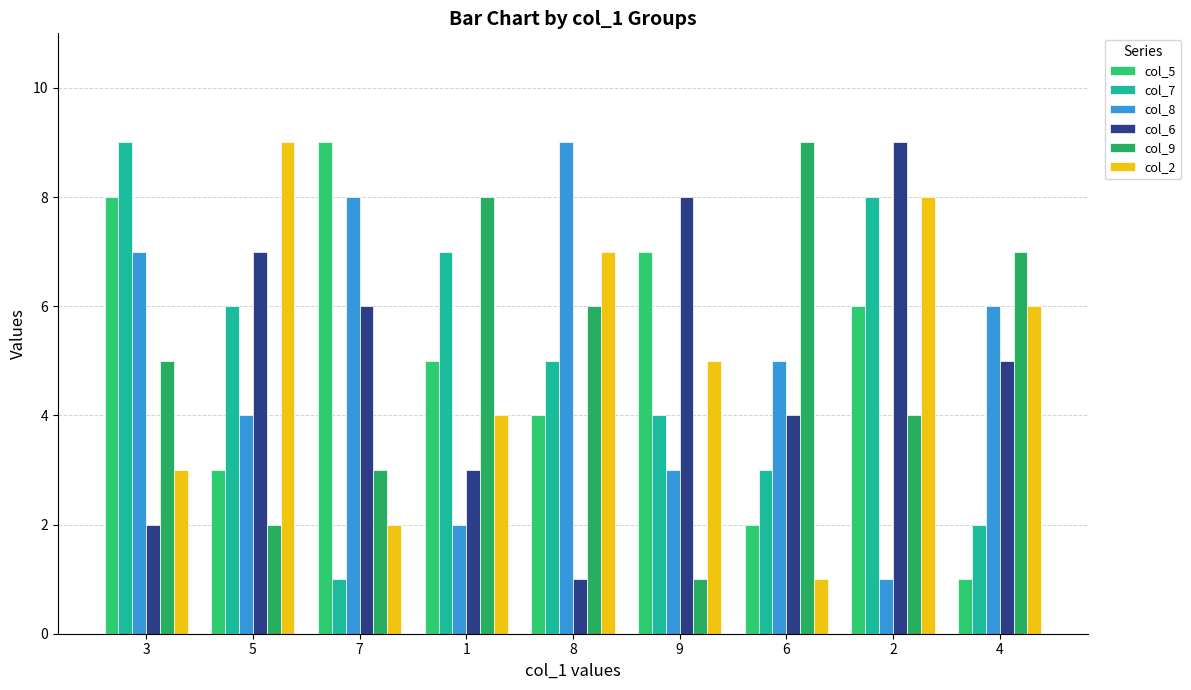

Where is col_9 nearest to the value 5?

3